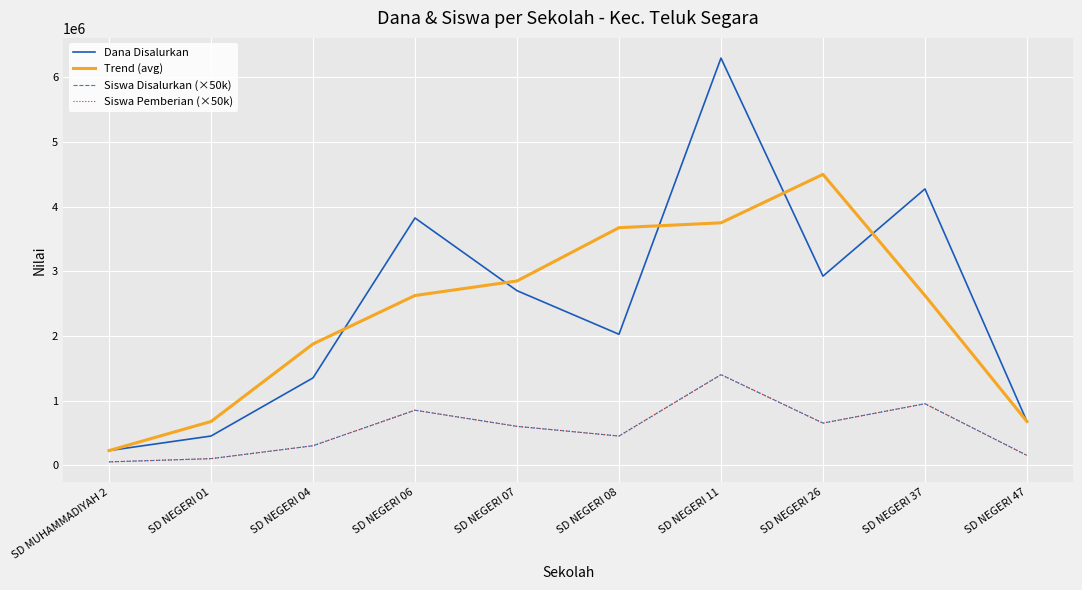

What is the greatest value displayed?

6300000